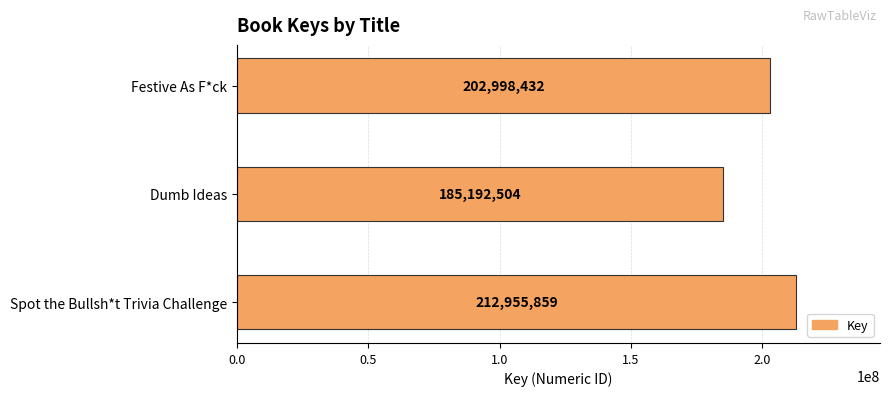

What is the change in value from Spot the Bullsh*t Trivia Challenge to Dumb Ideas?

-27763355